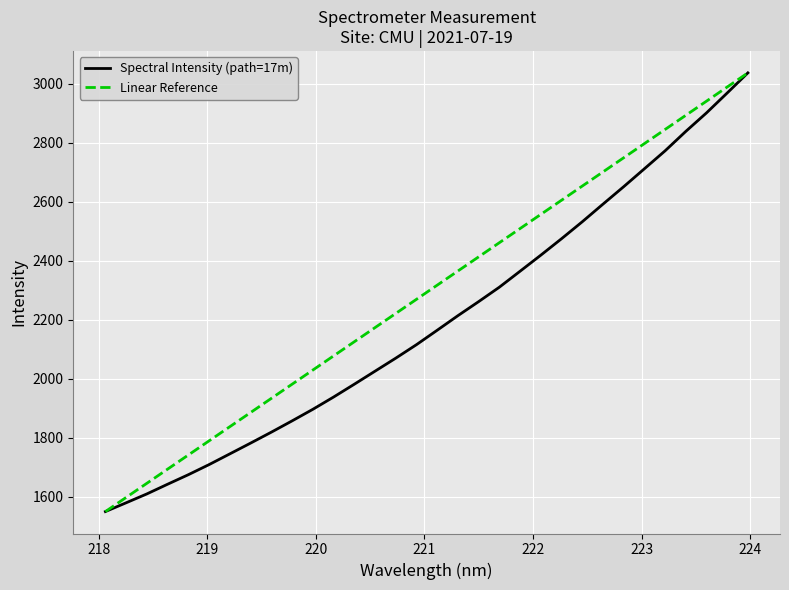

Reading left to right, extract all data points from this chart.

Spectral Intensity (path=17m): 1549.1	1578.9	1609.0	1641.9	1674.2	1708.5	1744.9	1781.4	1818.5	1856.8	1896.0	1937.6	1981.1	2025.4	2069.6	2115.3	2164.3	2213.7	2261.4	2310.3	2364.5	2418.9	2474.7	2532.2	2592.0	2651.2	2712.0	2772.9	2838.8	2901.6	2969.1	3037.4
Linear Reference: 1549.1	1597.1	1645.1	1693.1	1741.1	1789.1	1837.1	1885.1	1933.2	1981.2	2029.2	2077.2	2125.2	2173.2	2221.2	2269.2	2317.2	2365.2	2413.3	2461.3	2509.3	2557.3	2605.3	2653.3	2701.3	2749.3	2797.3	2845.3	2893.4	2941.4	2989.4	3037.4